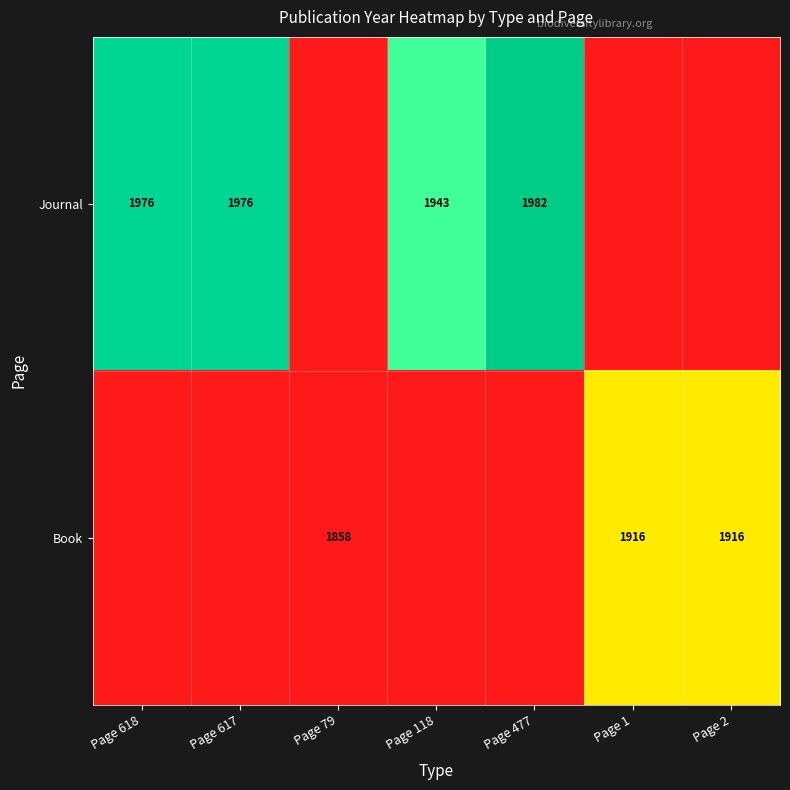

Which label corresponds to the largest value in the chart?

Page 477